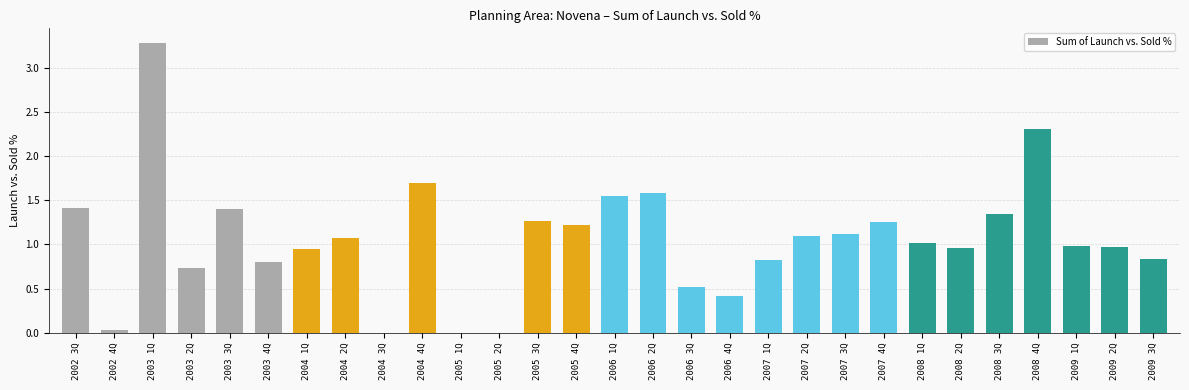

Are the bars grouped side by side (vs. stacked)?

No